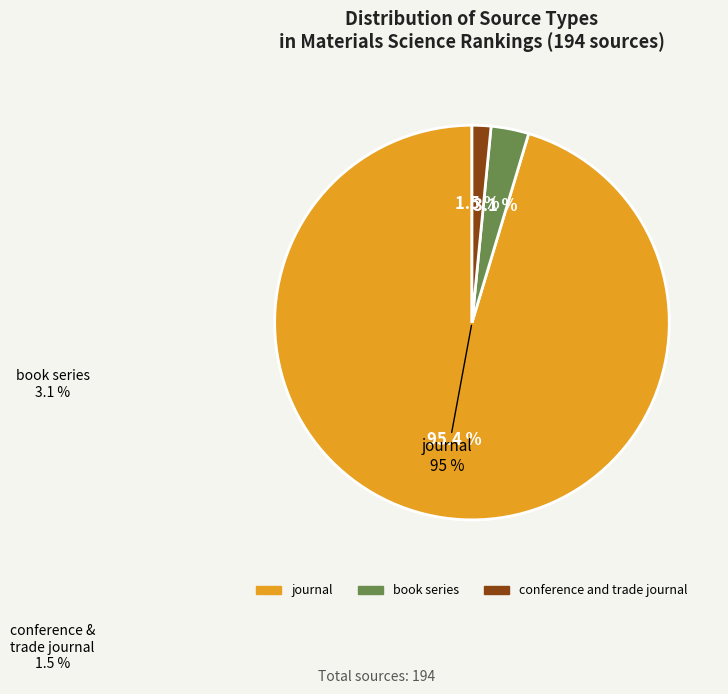

True or false: conference and trade journal accounts for 10% of the total.

False